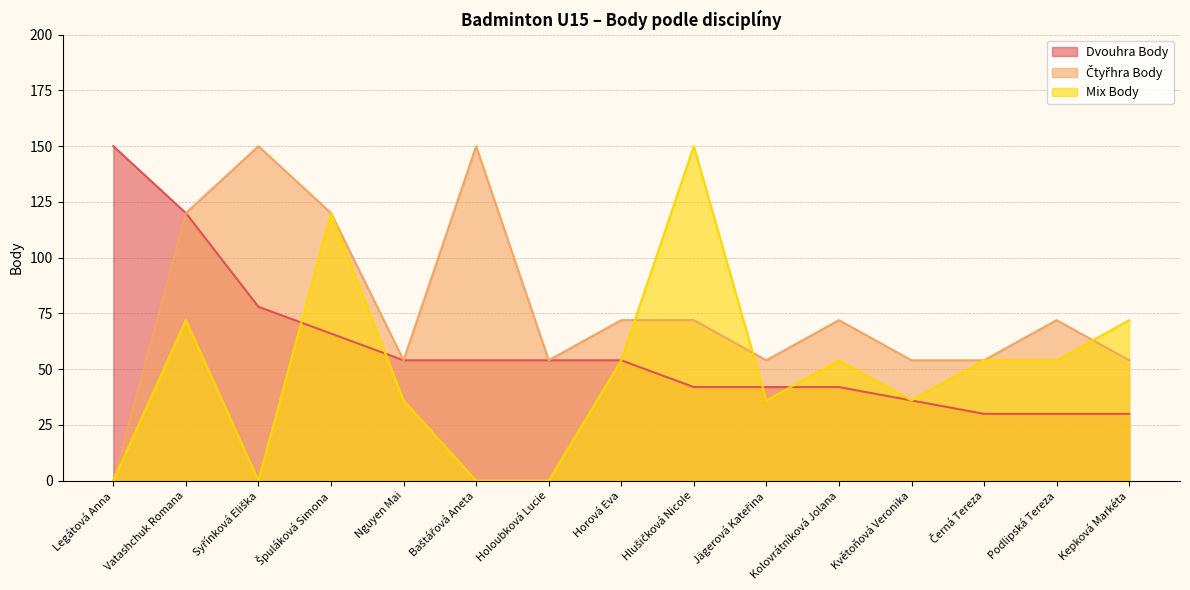

Which series has the widest spread of values?

Čtyřhra Body